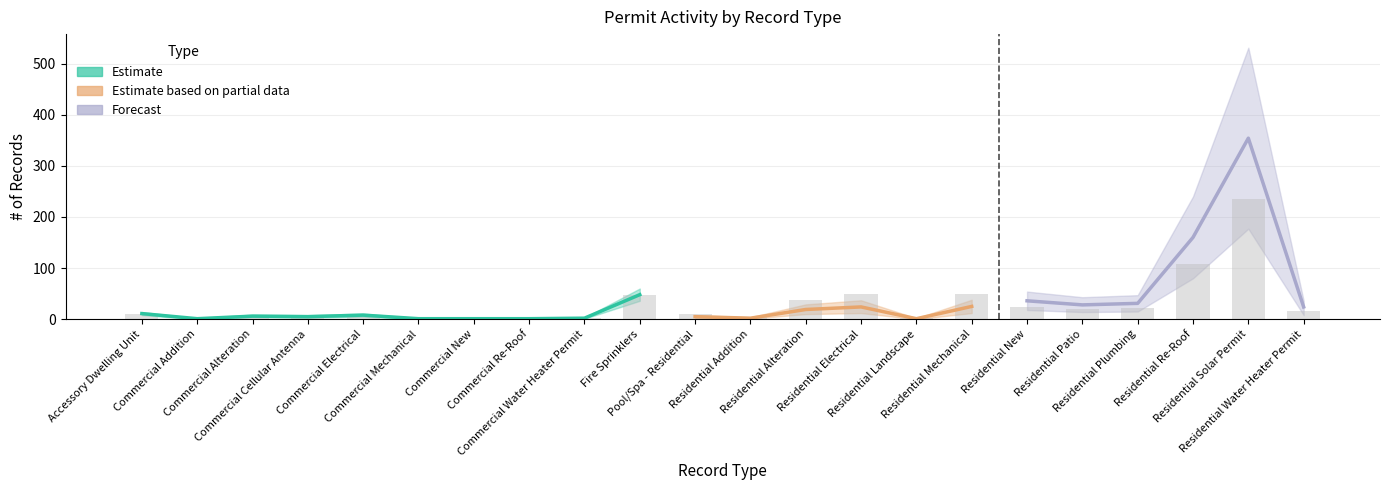

What position from the left is Residential Mechanical?

16